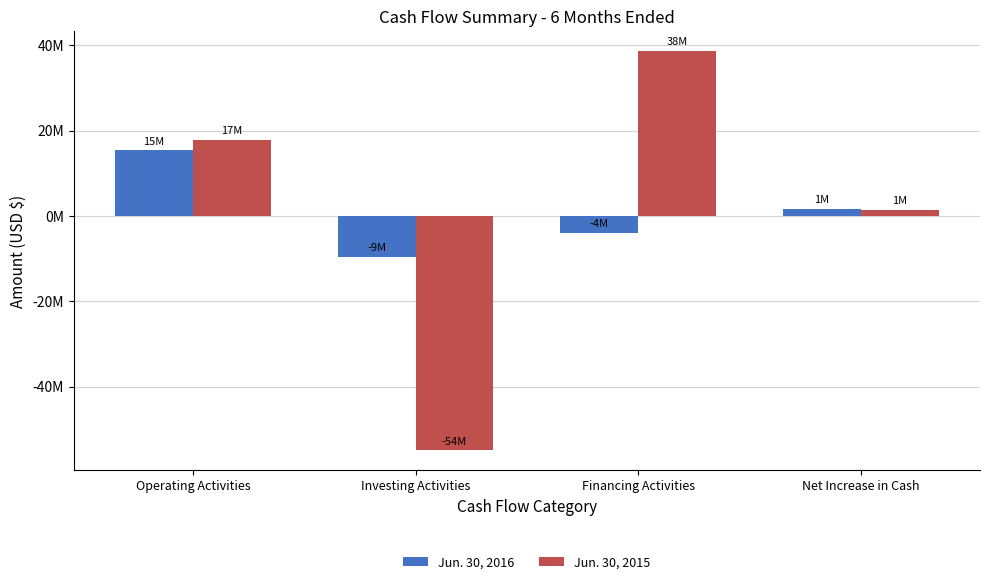

Reading left to right, transcribe all the data shown in this chart.

Jun. 30, 2016: 15384000	-9586000	-4056000	1742000
Jun. 30, 2015: 17784000	-54965000	38678000	1497000